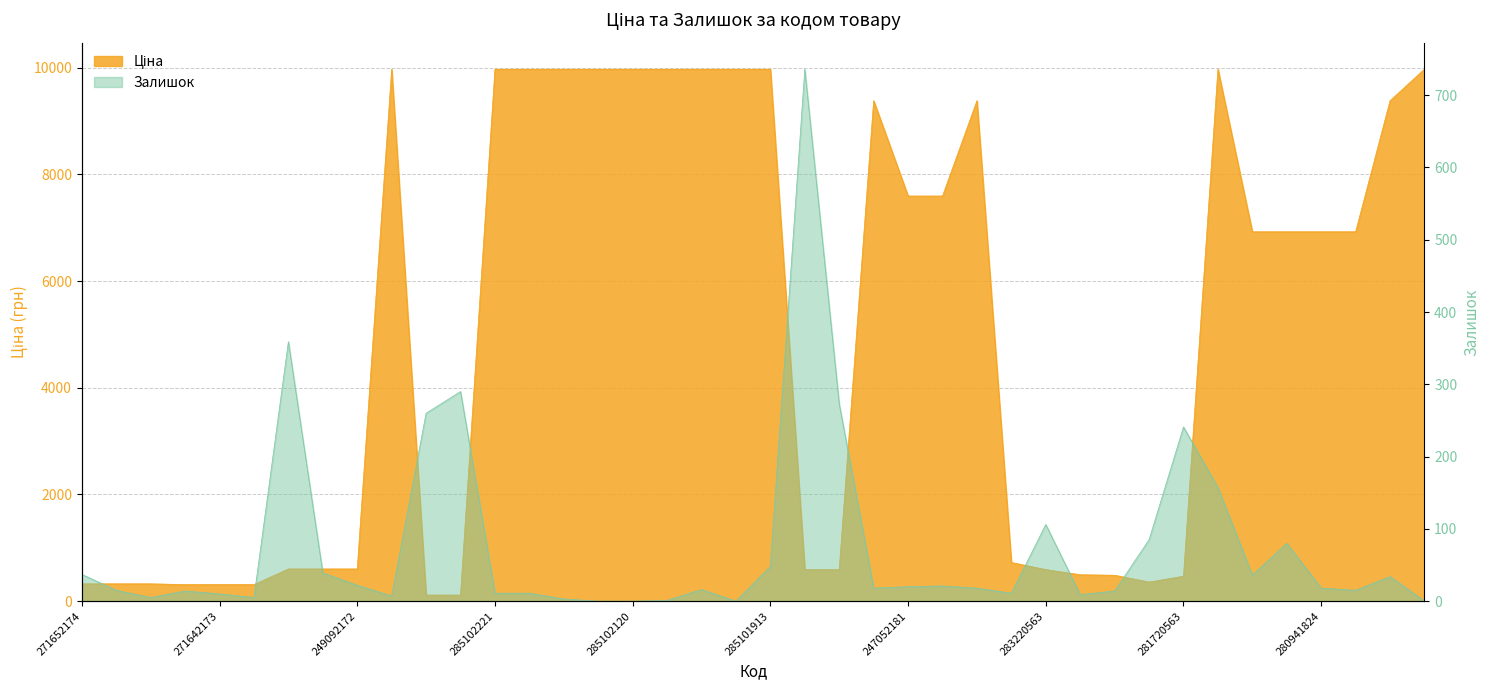

Reading left to right, transcribe all the data shown in this chart.

Ціна: 271652174=324.8	271652173=324.8	271652172=324.8	271642174=310.3	271642173=310.3	271642172=310.3	249092174=603.7	249092173=603.7	249092172=603.7	285101569=9975.0	247132181=114.1	247132180=114.1	285102221=9975.0	285102219=9975.0	285102218=9975.0	285102216=9975.0	285102120=9975.0	285102044=9975.0	285101916=9975.0	285101915=9975.0	285101913=9975.0	271702230=589.9	271702229=589.9	273702193=9384.0	247052181=7596.5	247052180=7596.5	273702194=9384.0	283280563=724.5	283220563=591.6	283370563=495.0	283340563=485.4	283310563=357.4	281720563=467.3	272992170=9975.0	280941901=6925.7	280941856=6925.7	280941824=6925.7	280941739=6925.7	273702128=9384.0	272992121=9975.0
Залишок: 271652174=37.0	271652173=15.0	271652172=5.0	271642174=14.0	271642173=10.0	271642172=5.0	249092174=359.0	249092173=39.0	249092172=22.0	285101569=7.0	247132181=260.0	247132180=290.0	285102221=11.0	285102219=11.0	285102218=3.0	285102216=0.0	285102120=0.0	285102044=1.0	285101916=16.0	285101915=0.0	285101913=48.0	271702230=736.0	271702229=273.0	273702193=18.0	247052181=20.0	247052180=21.0	273702194=18.0	283280563=11.0	283220563=106.0	283370563=9.0	283340563=14.0	283310563=85.0	281720563=241.0	272992170=157.0	280941901=36.0	280941856=80.0	280941824=18.0	280941739=15.0	273702128=34.0	272992121=0.0